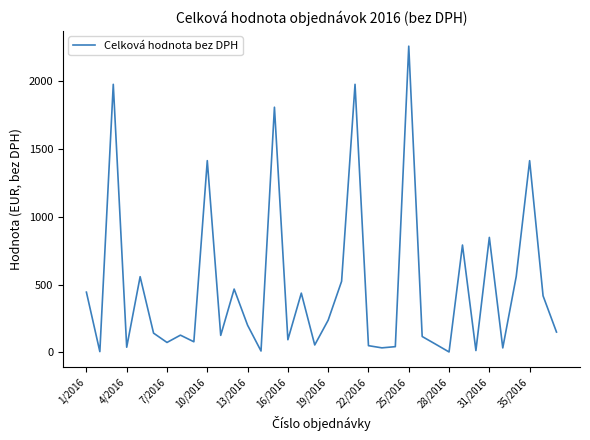

What is the difference between the maximum and minimum values?

2256.6